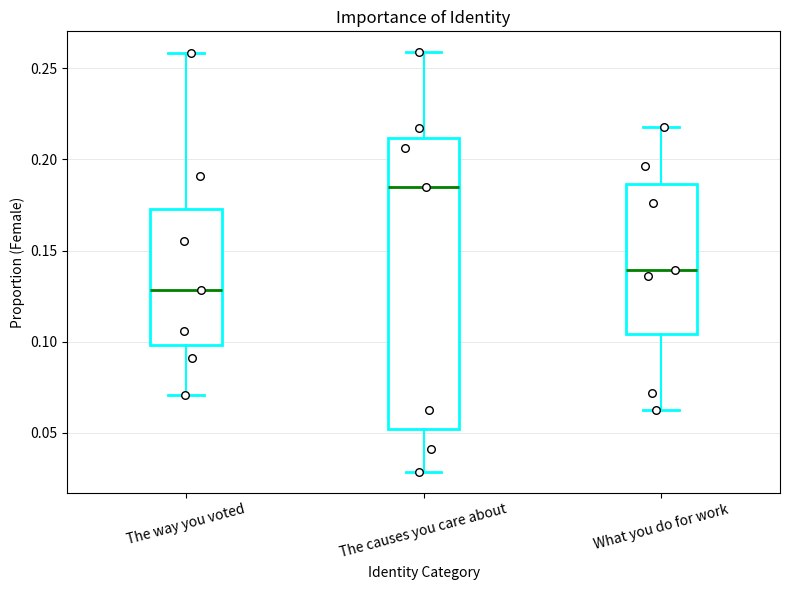

Which box's median line is the highest?

The causes you care about